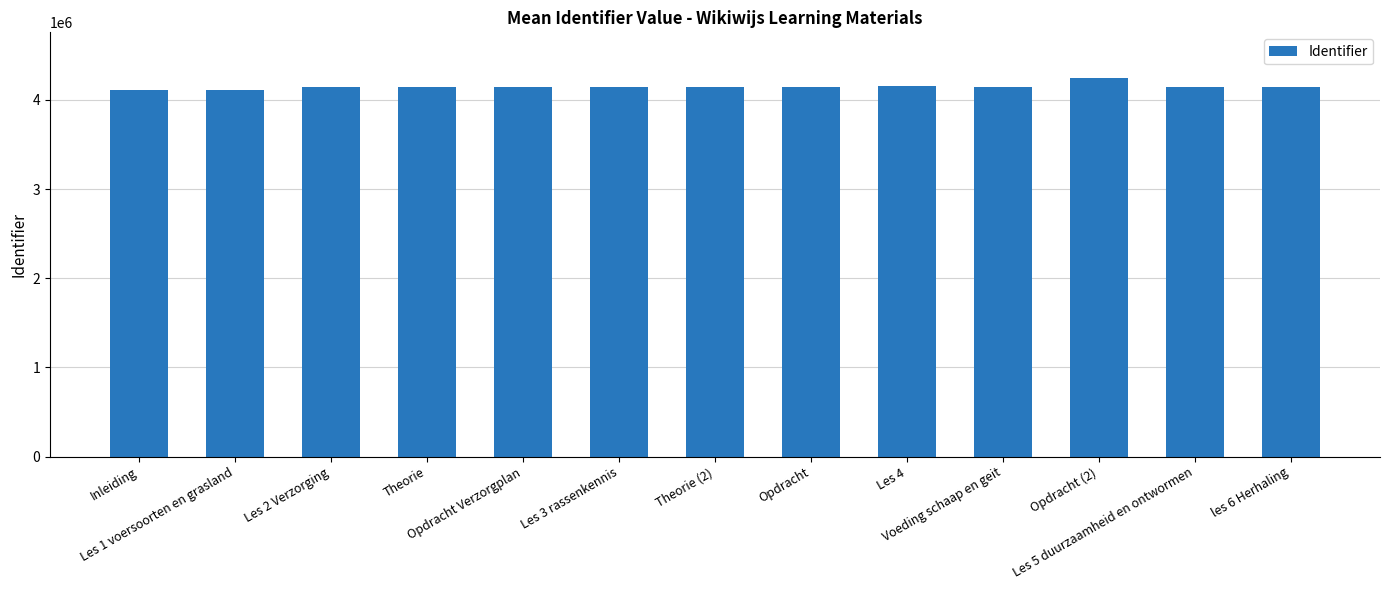

What is the minimum value shown in the chart?

4113431